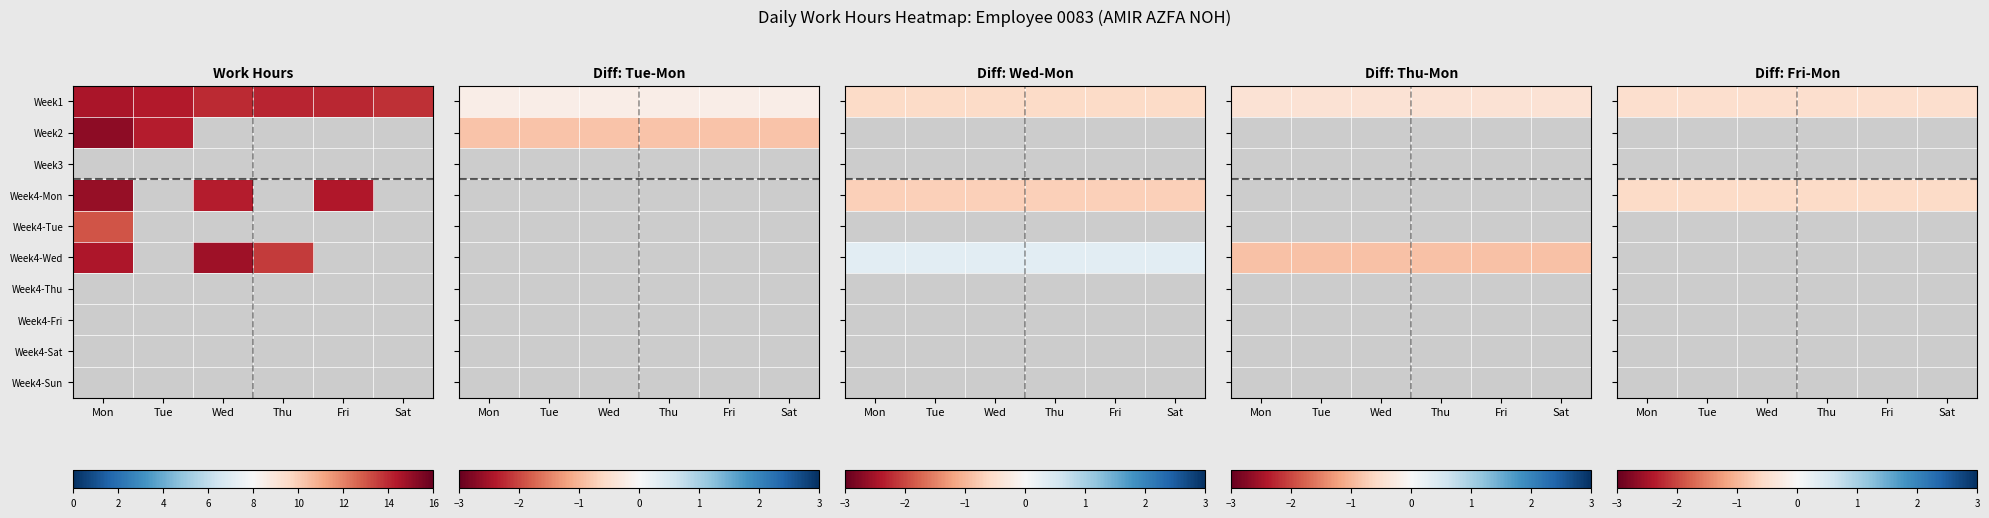

How many categories are shown in the chart?

6